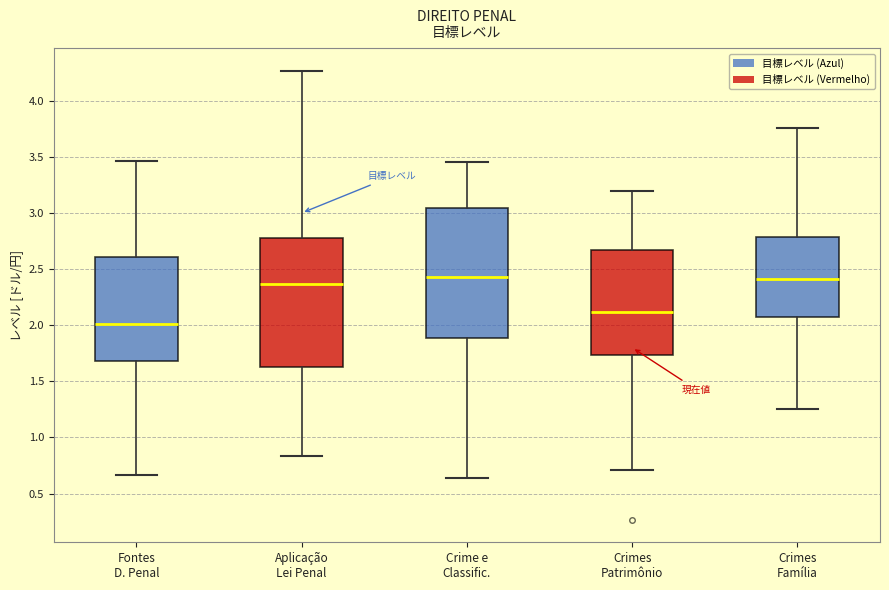

Reading left to right, read every box against the y-axis: the position of its median line, the range the box covers, and the ends of its whiskers. The values are not printed on the chart, so give them approximately, as read against the axis.

Fontes D. Penal: median 2.00, box 1.70 to 2.60, whiskers 0.65 to 3.45
Aplicação Lei Penal: median 2.35, box 1.65 to 2.80, whiskers 0.85 to 4.25
Crime e Classific.: median 2.45, box 1.90 to 3.05, whiskers 0.65 to 3.45
Crimes Patrimônio: median 2.10, box 1.75 to 2.65, whiskers 0.70 to 3.20
Crimes Família: median 2.40, box 2.05 to 2.80, whiskers 1.25 to 3.75